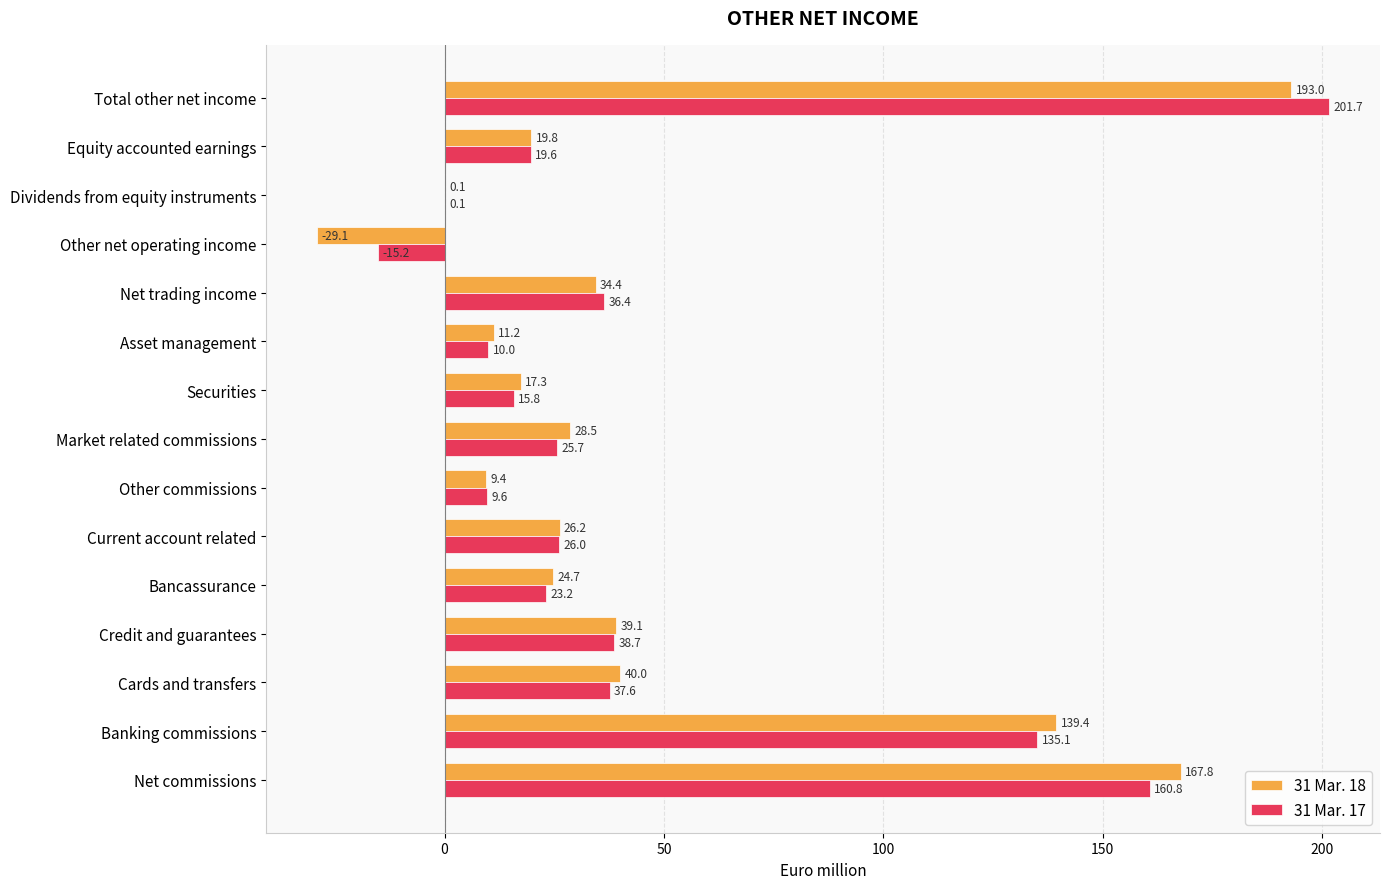

At which label is 31 Mar. 17 closest to 93?

Banking commissions